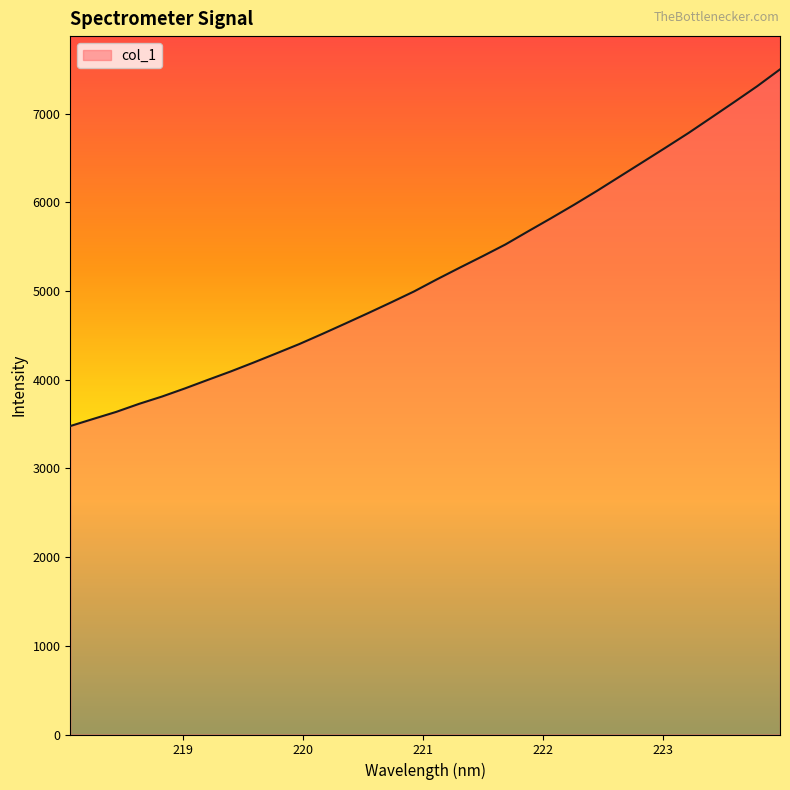

What is the minimum value shown in the chart?

3478.0